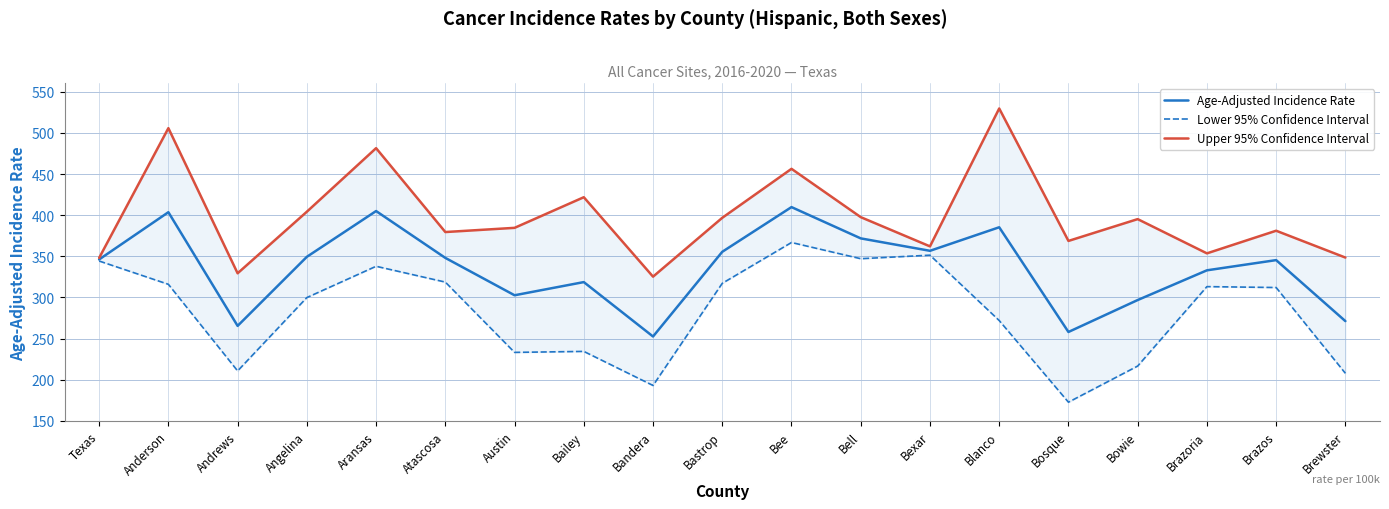

What is the label of the 14th point from the left?

Blanco